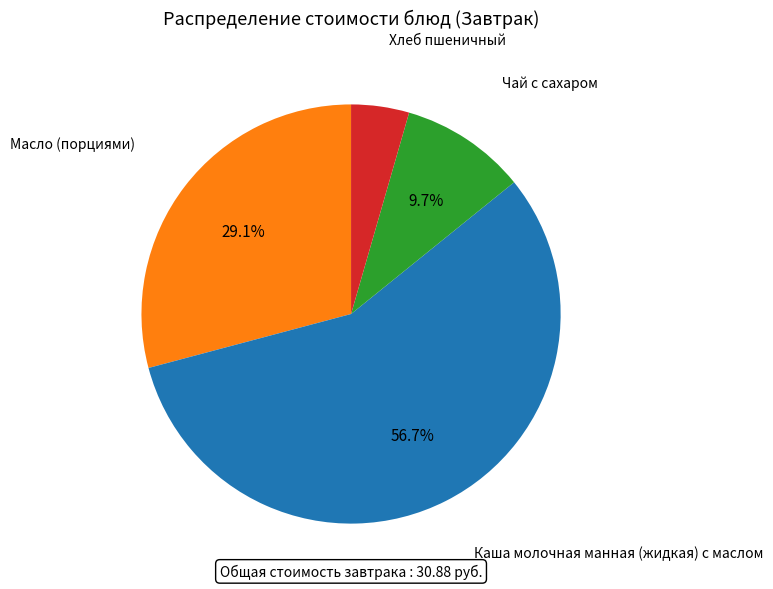

Is there any slice that represents more than half of the pie?

Yes